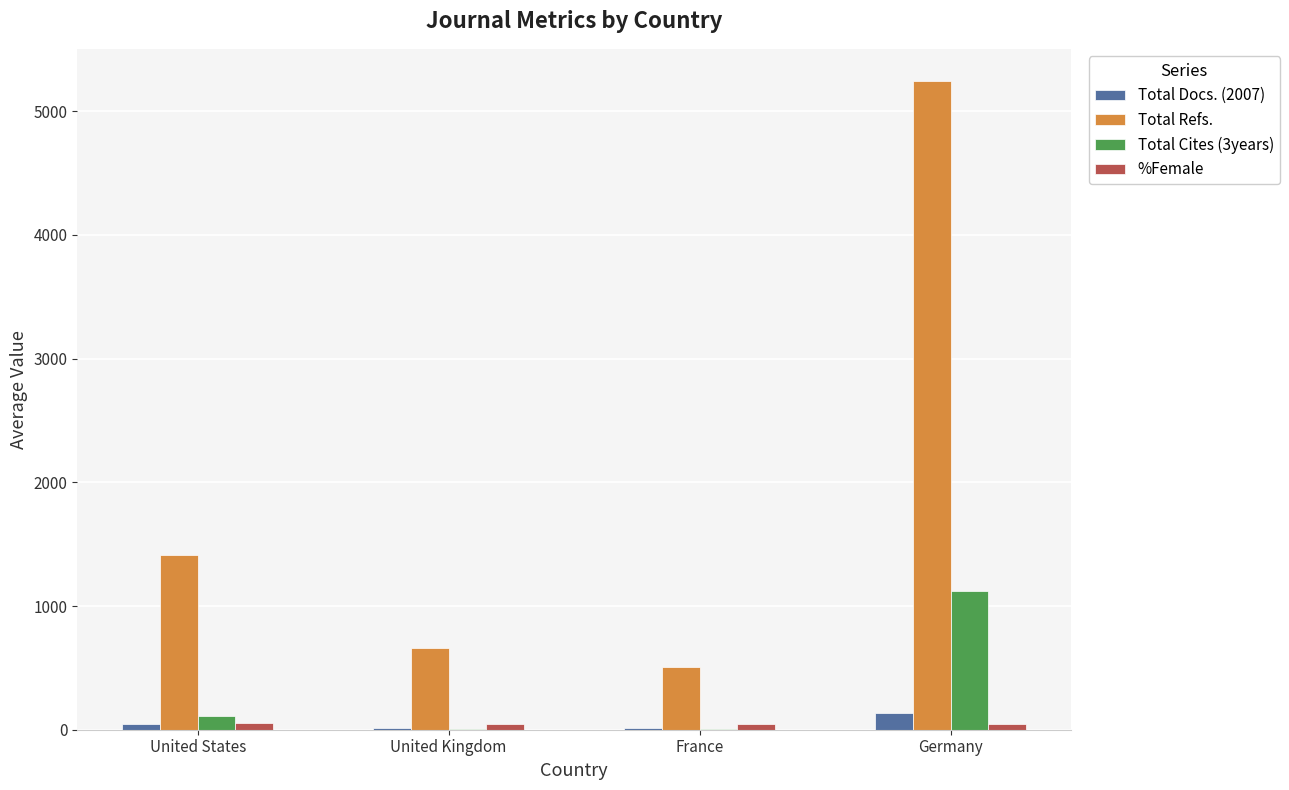

Which series has the largest total across all categories?

Total Refs.